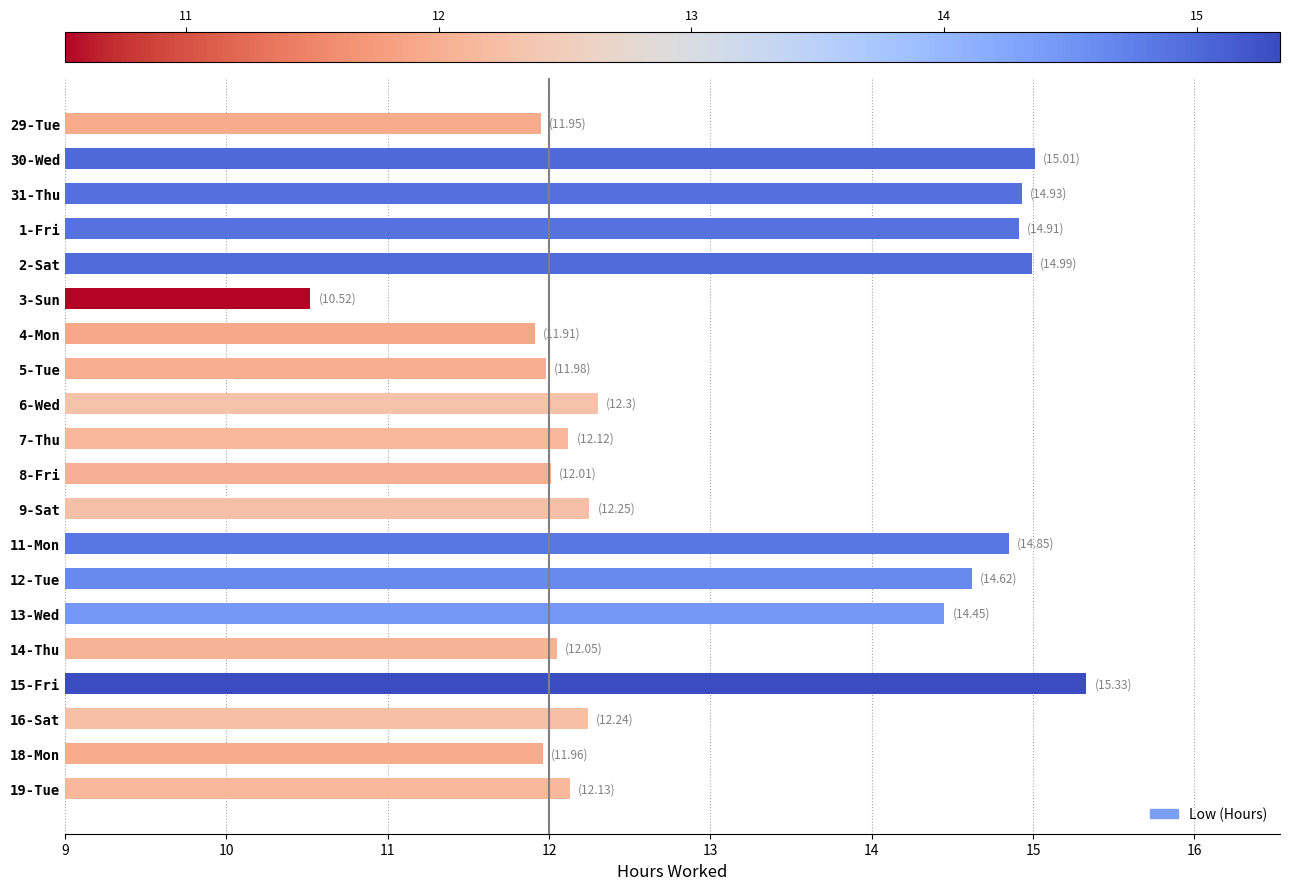

What is the ratio of the value at 2-Sat to the value at 6-Wed?

1.2